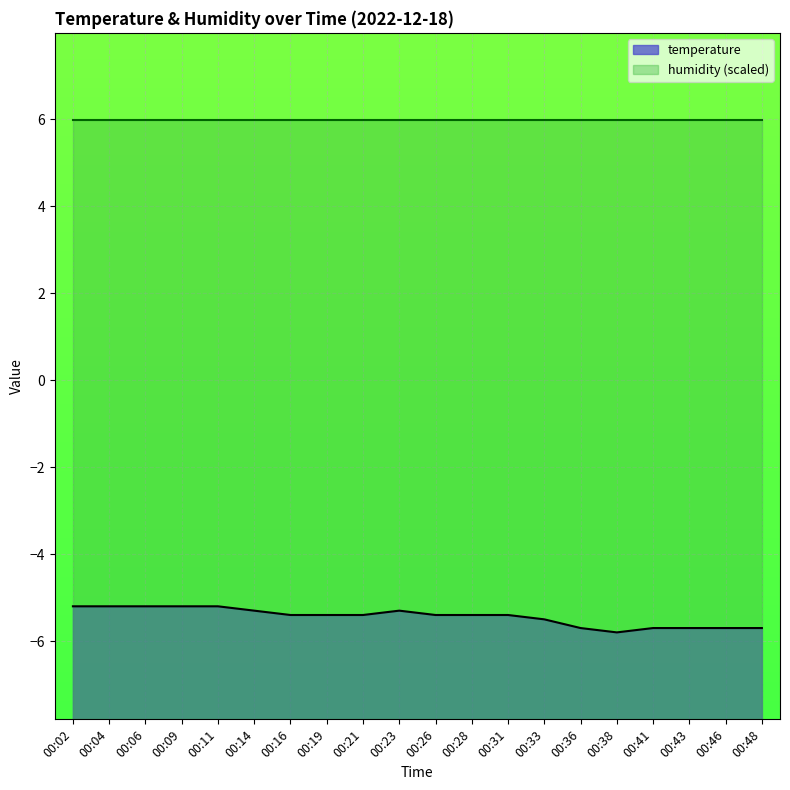

What is the average value?

-5.4